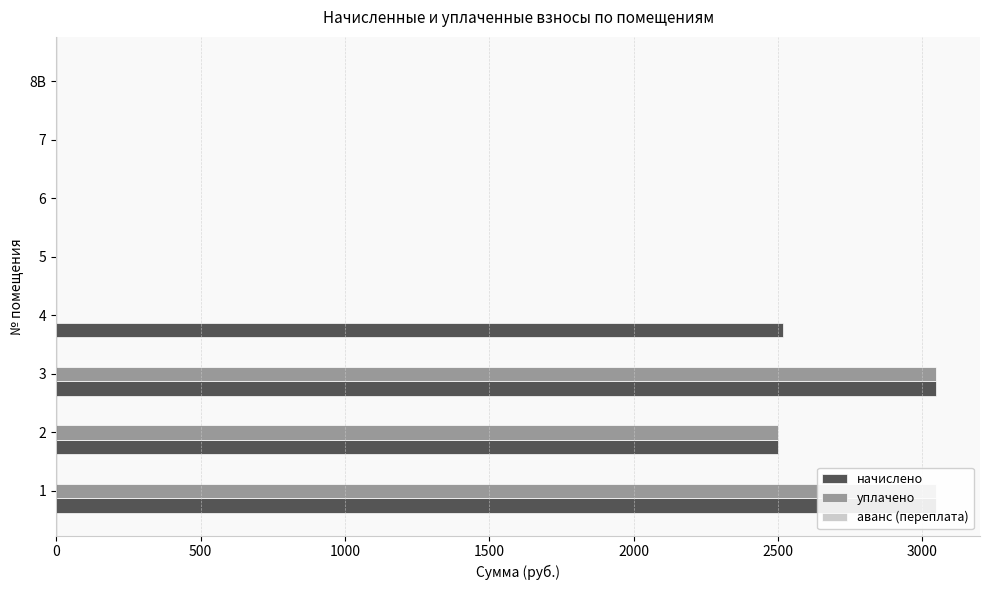

How many data points does each series have?

8